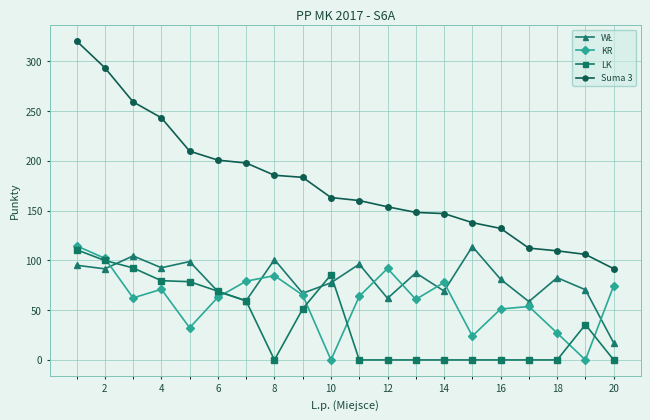

Which series has the largest range (max minus min)?

Suma 3